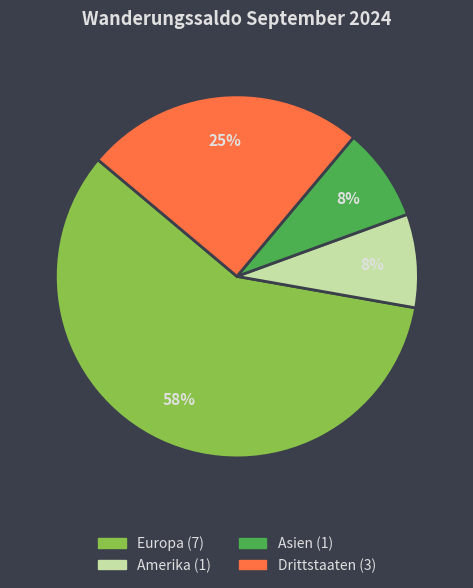

To the nearest percent, what is the average slice percentage?

25%